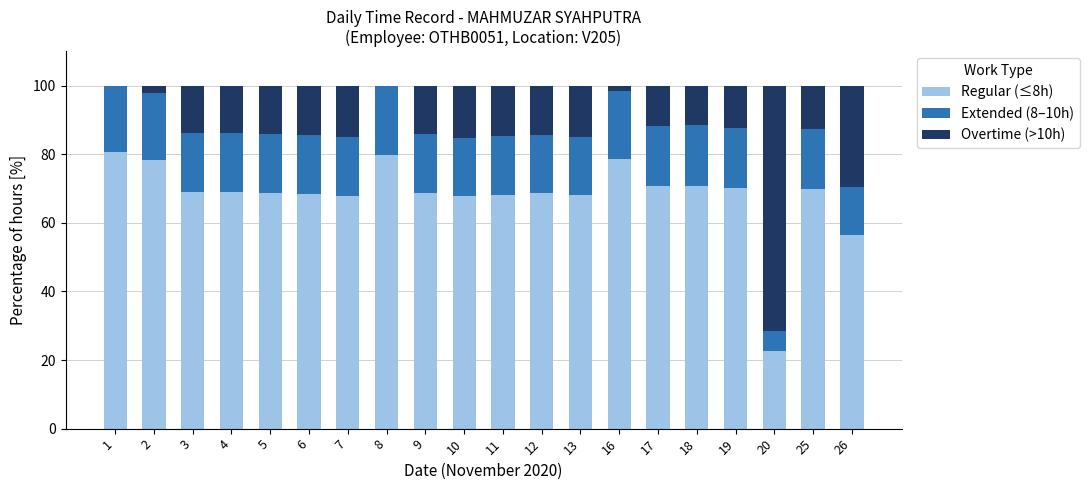

Does the chart contain stacked bars?

Yes